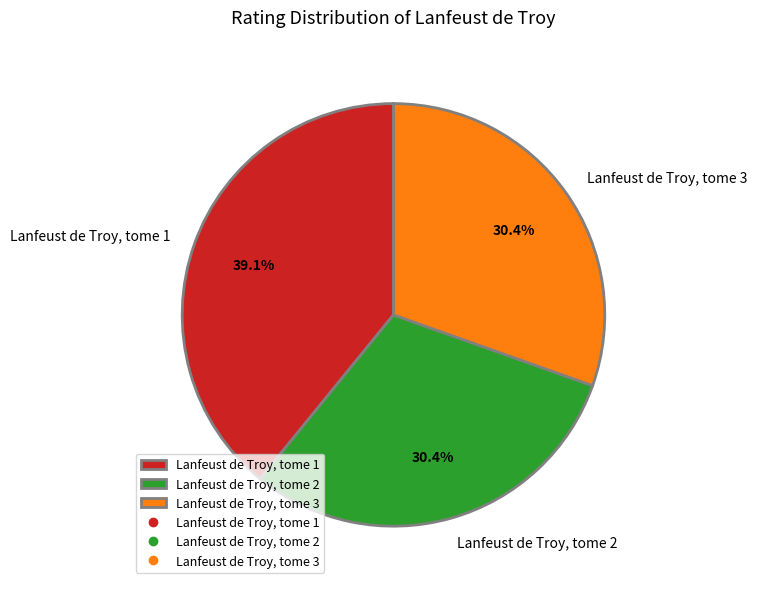

Is there a majority slice in this chart?

No